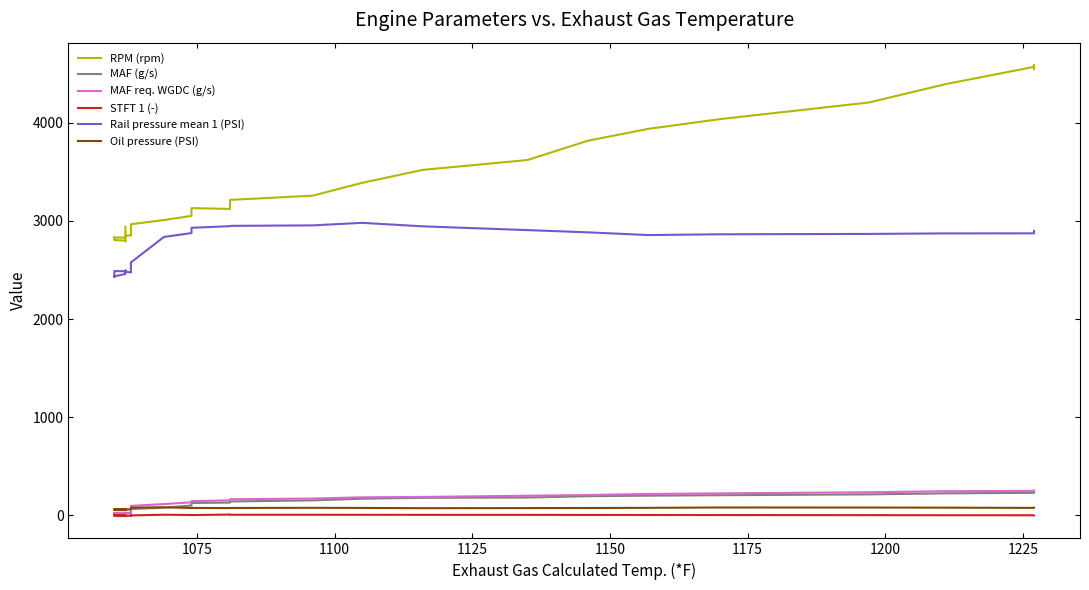

How many lines are shown in the chart?

6